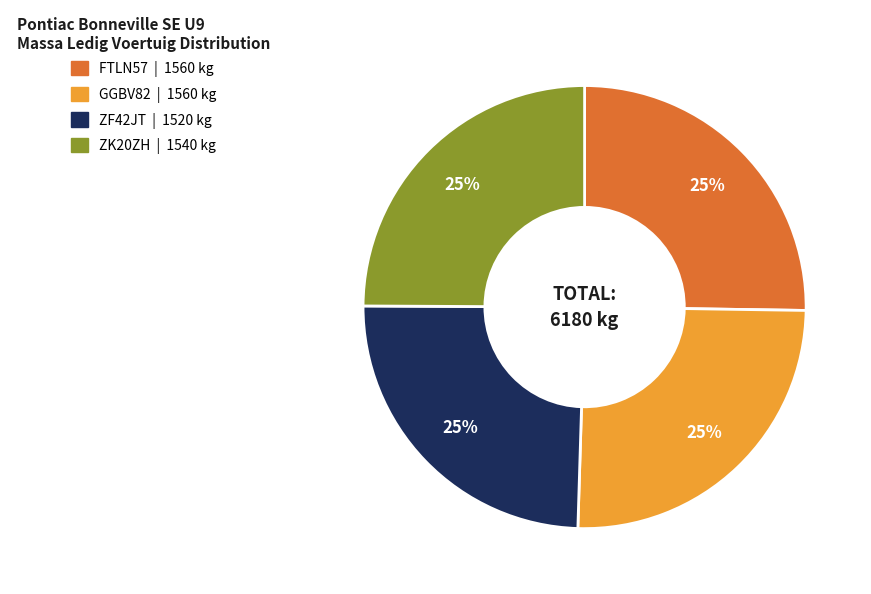

To the nearest percent, what is the combined percentage of ZK20ZH and GGBV82?

50%